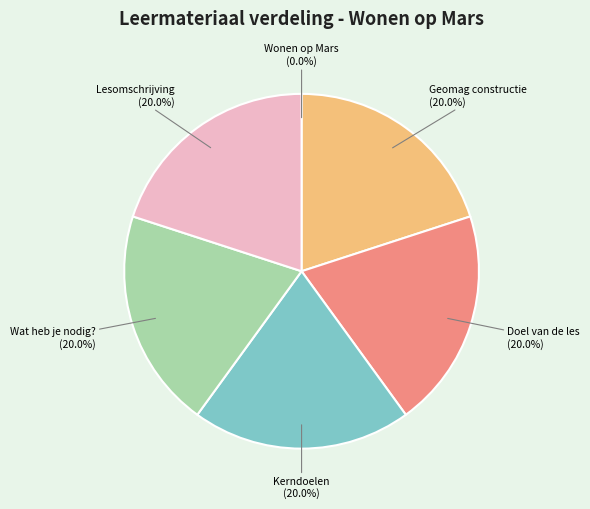

Is there any slice that represents more than half of the pie?

No